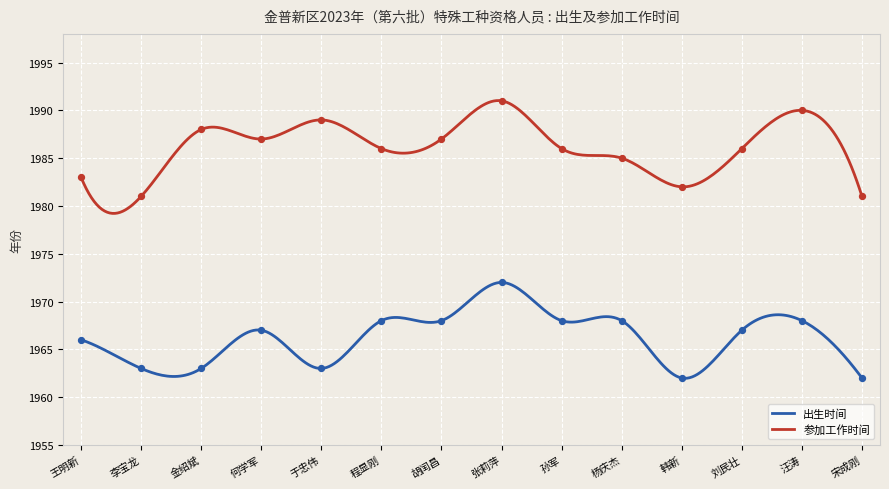

What are all the series names shown in the legend?

出生时间, 参加工作时间